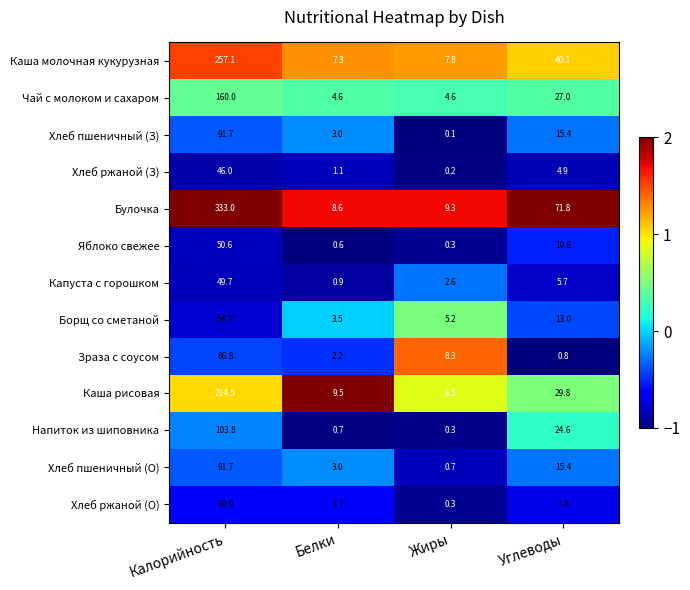

Where is Хлеб ржаной (З) nearest to the value 23?

Углеводы